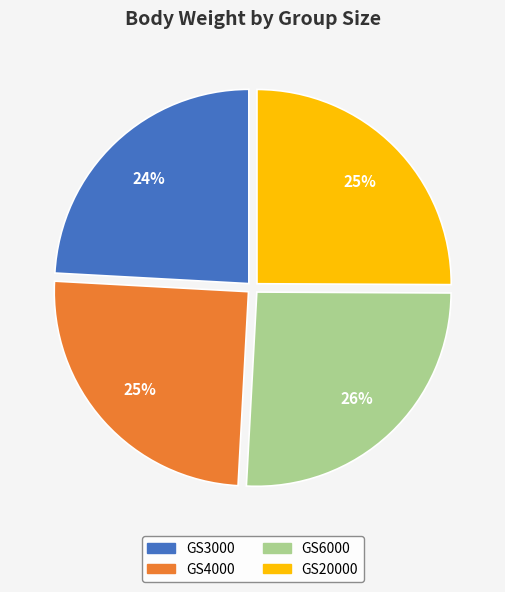

Combined, do GS3000 and GS4000 account for over 50%?

No